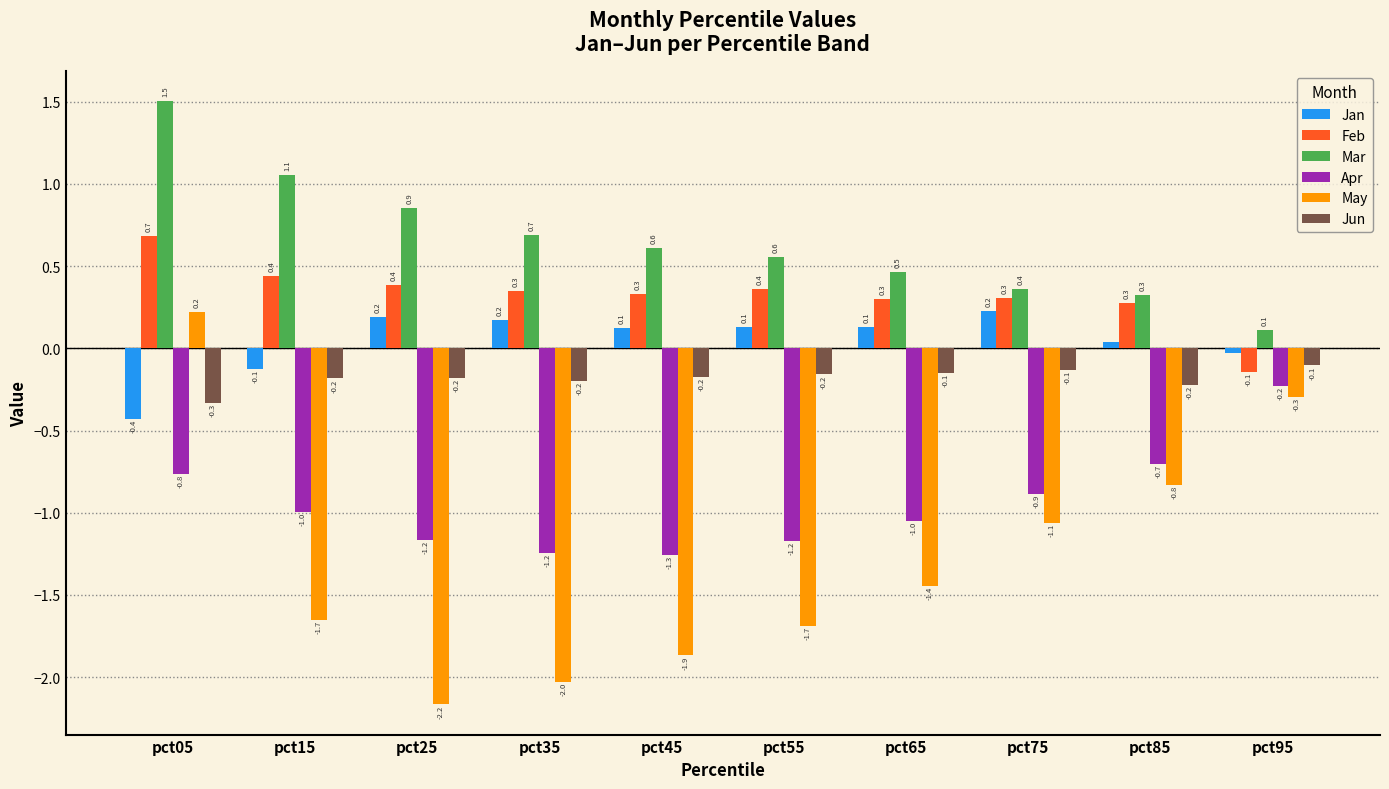

How many distinct data groups are displayed?

6